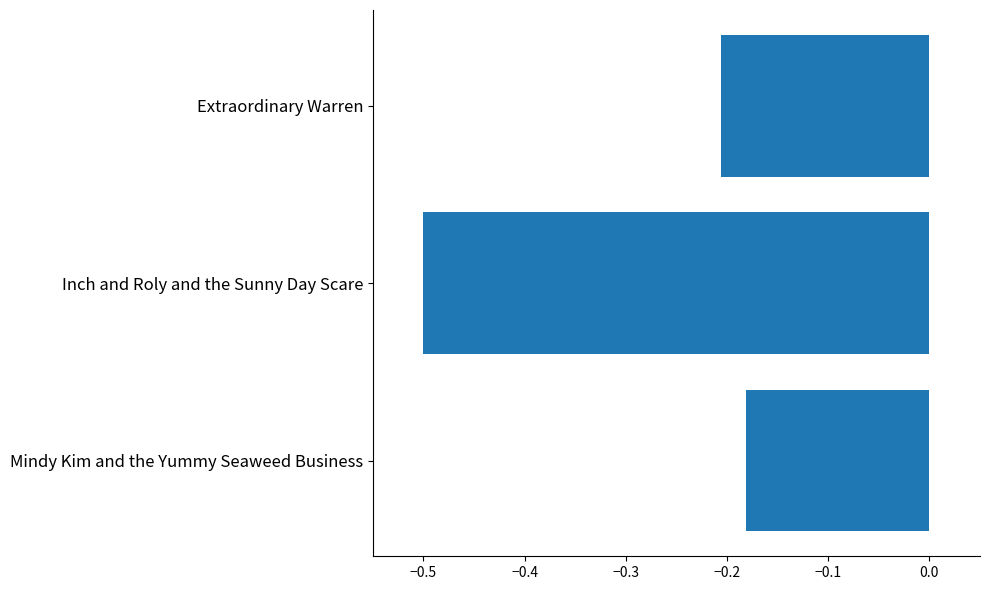

How many data points does each series have?

3